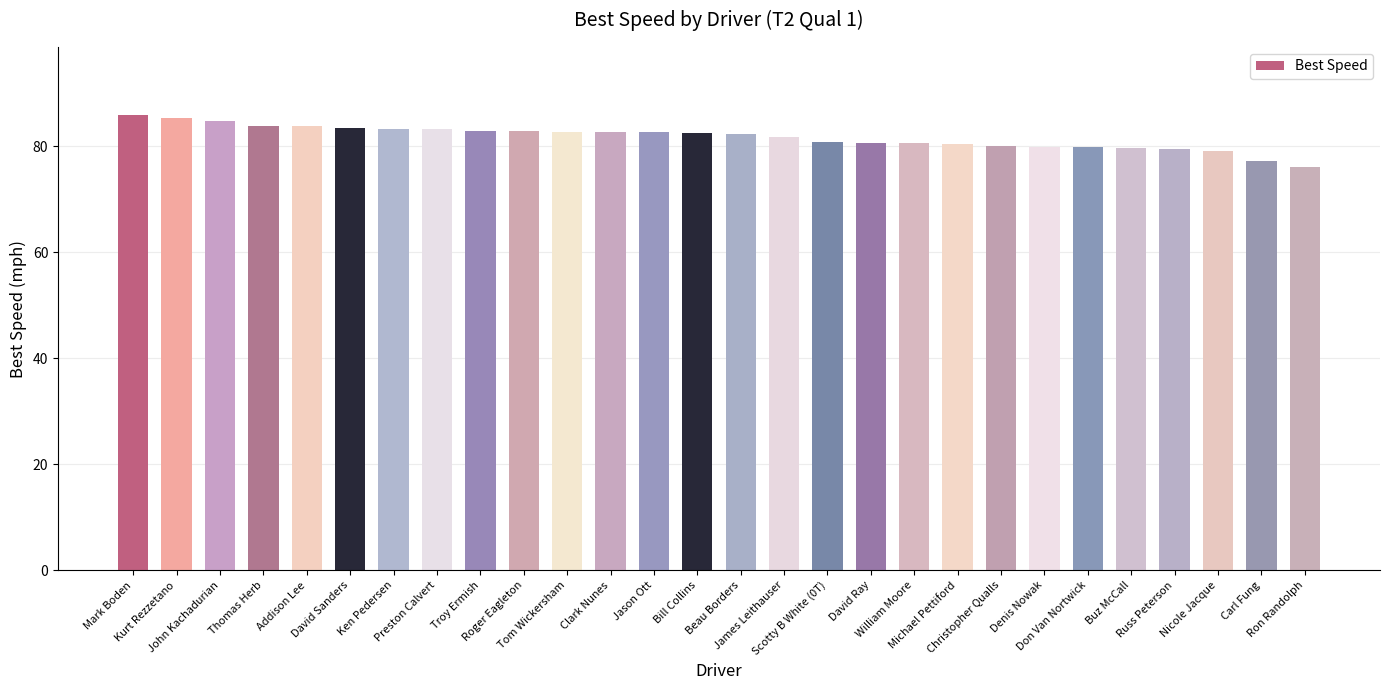

True or false: the data shows 31.9 at David Ray.

False